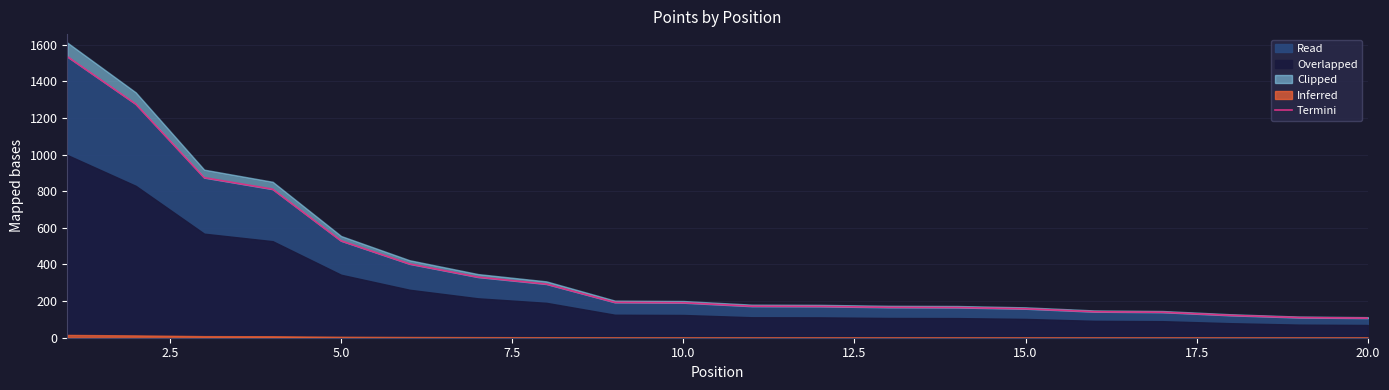

What is the minimum value for Read?

107